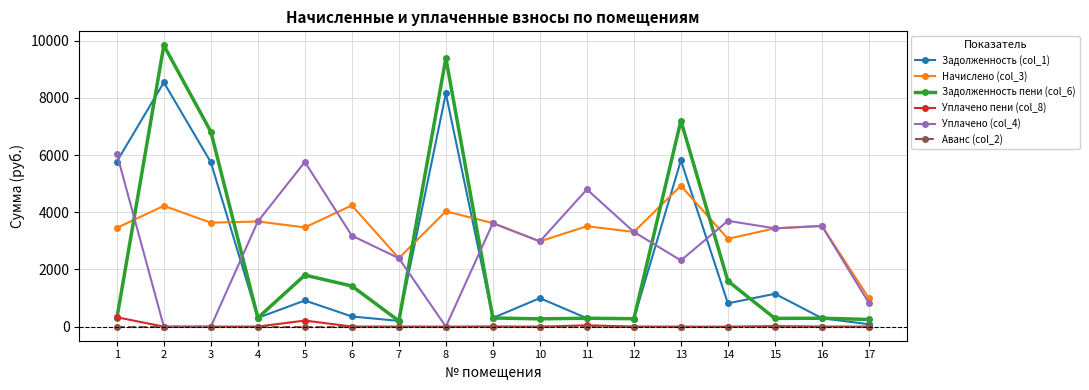

True or false: Задолженность (col_1) and Начислено (col_3) intersect in this chart.

True